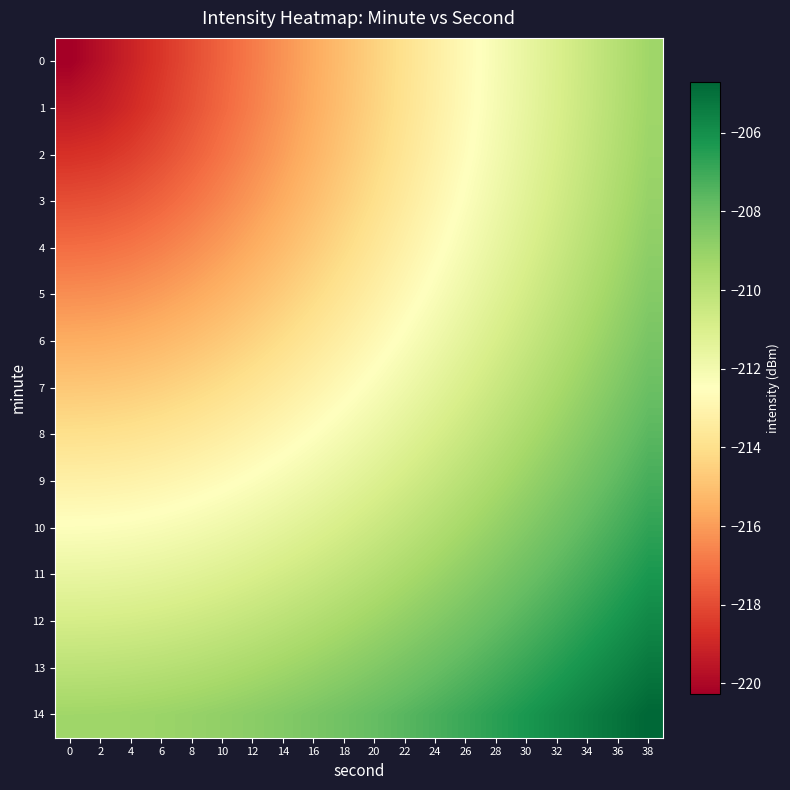

At which category is the sum across all series the highest?

38